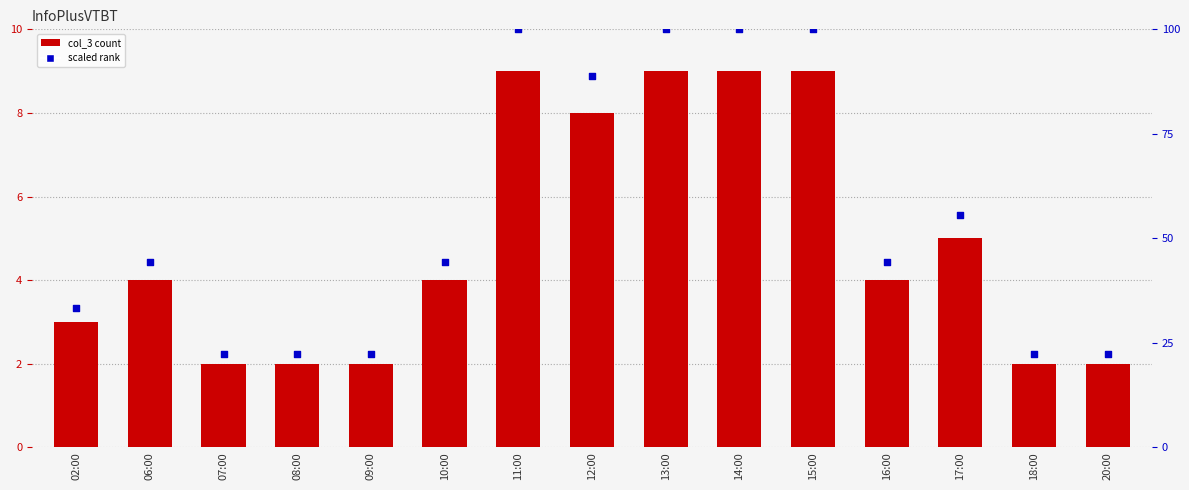

What is the total value across all series at 20:00?

24.2